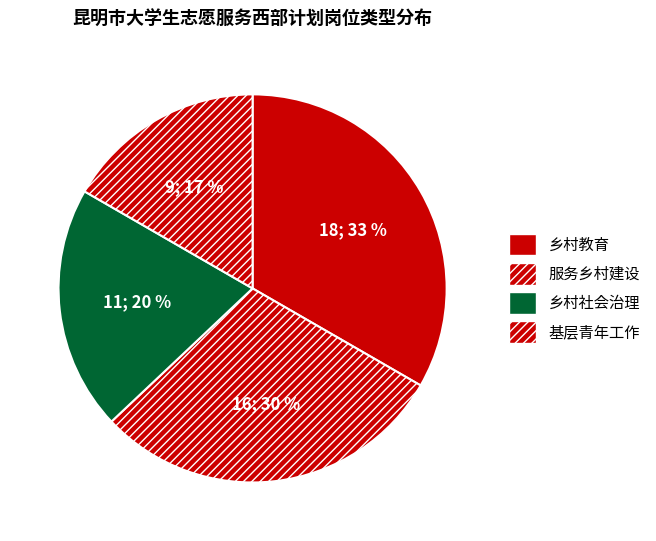

To the nearest percent, what portion does 乡村社会治理 represent?

20%